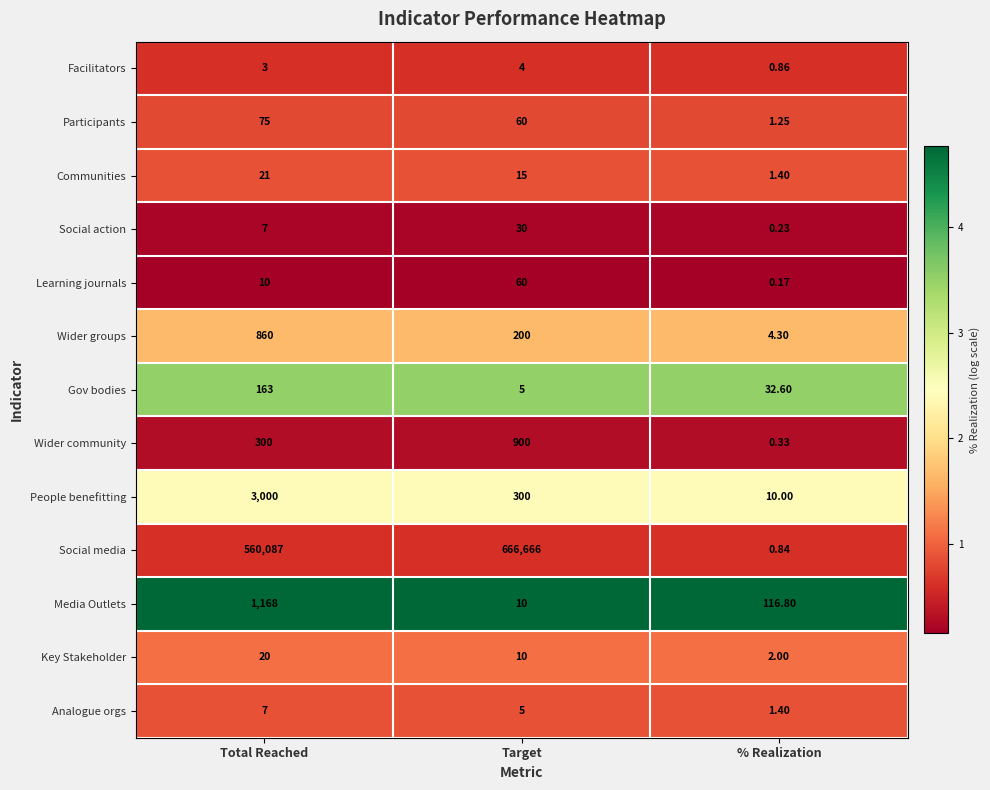

Between Total Reached and % Realization, which series saw the biggest shift?

Social media